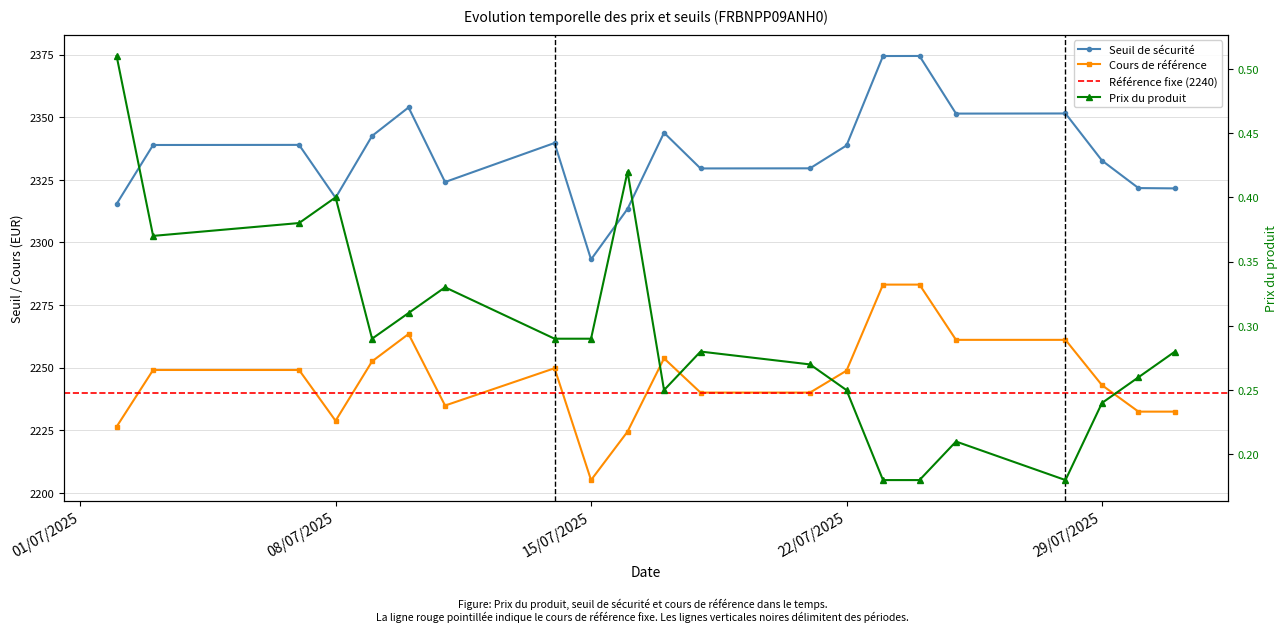

What is the sum of all Seuil de securite values?

49047.2